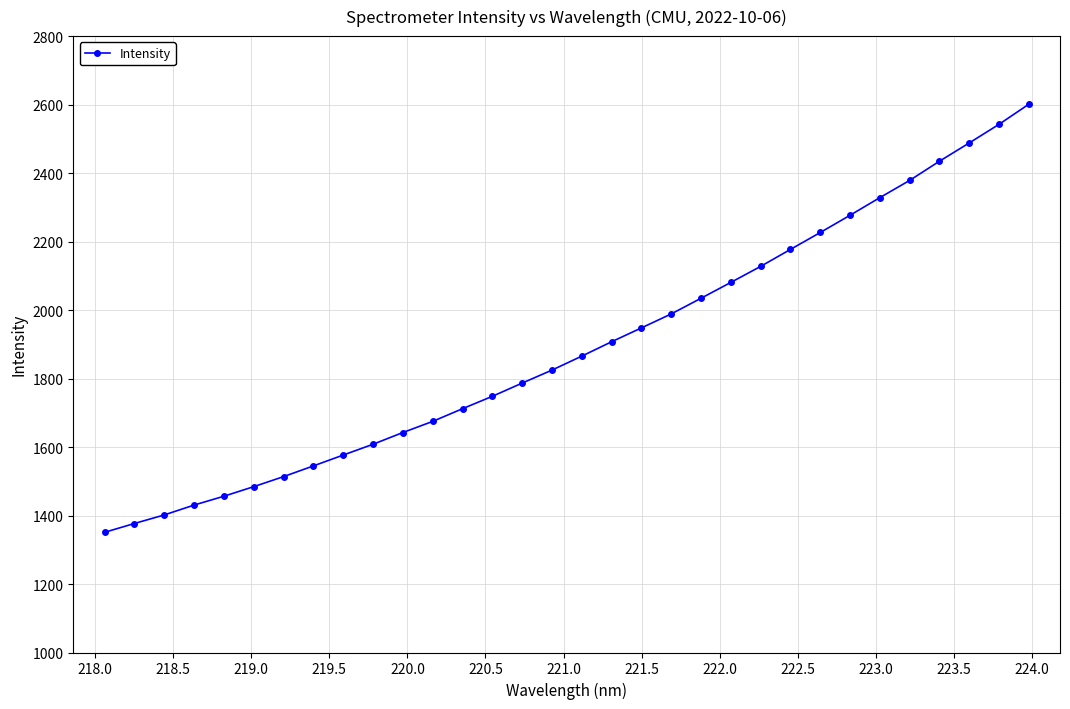

What is the value of the 3rd point from the left?

1401.7